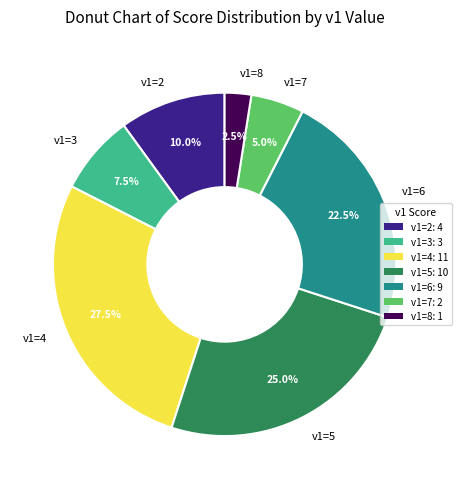

To the nearest percent, what percentage of the pie is v1=5?

25%